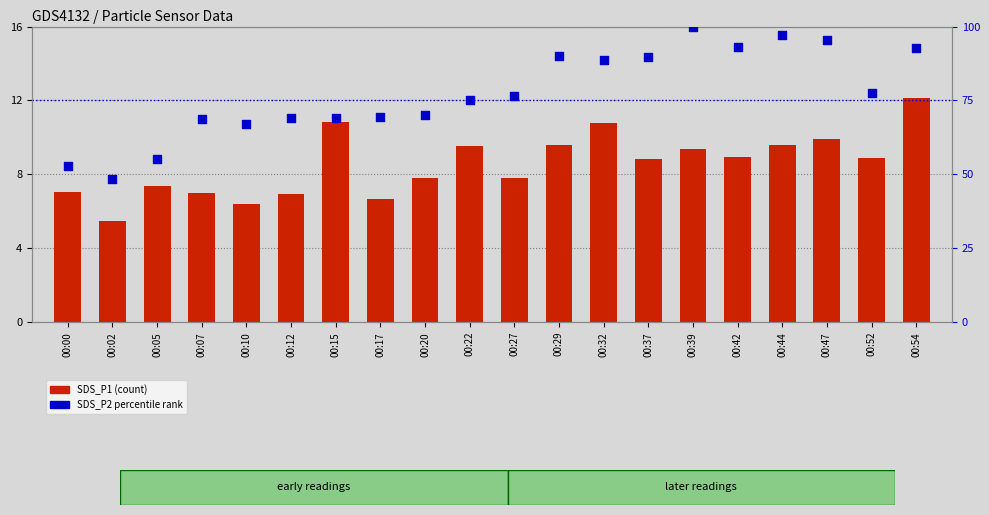

At how many categories does at least one series exceed 23?

20